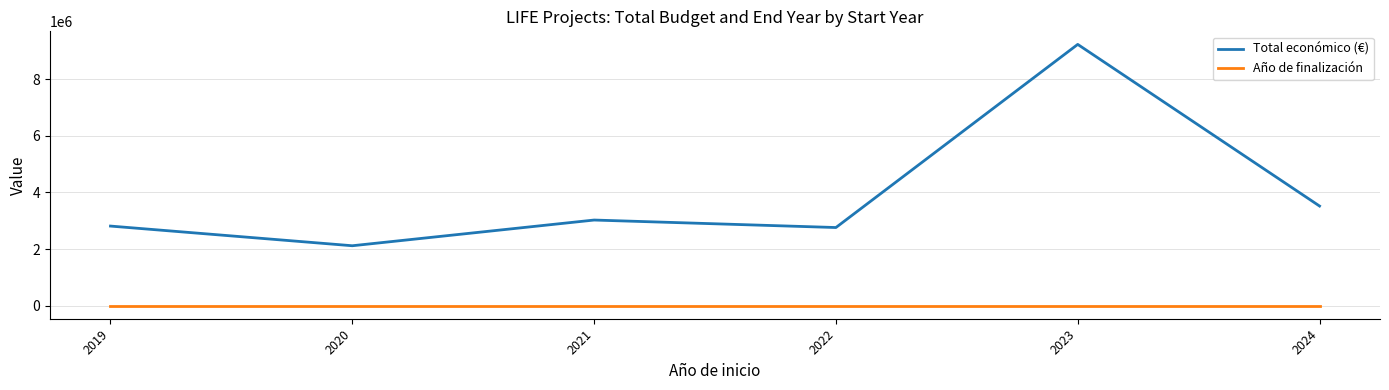

What is the maximum value for Total económico (€)?

9224552.7